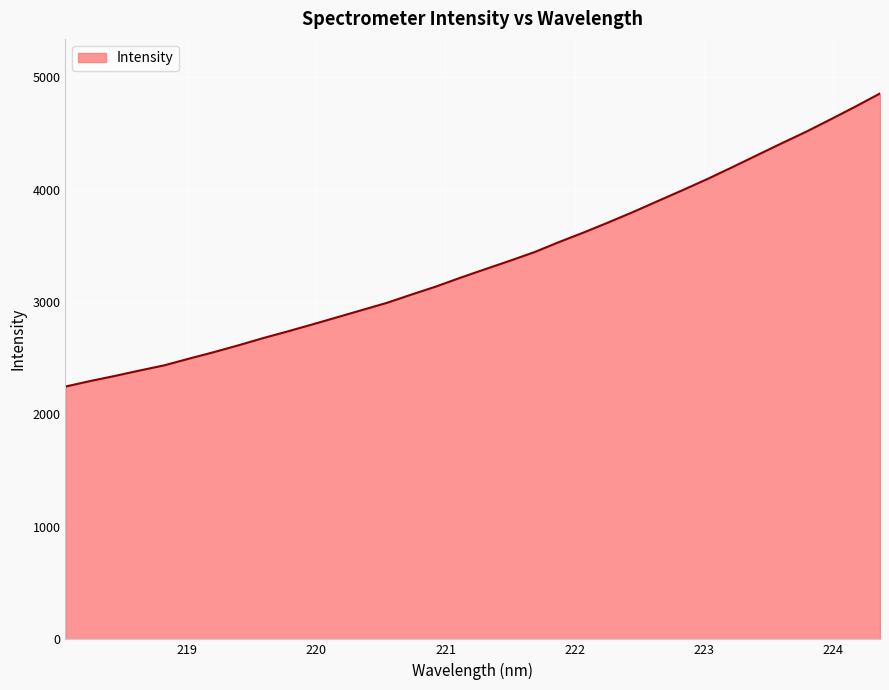

What is the maximum value shown in the chart?

4853.9